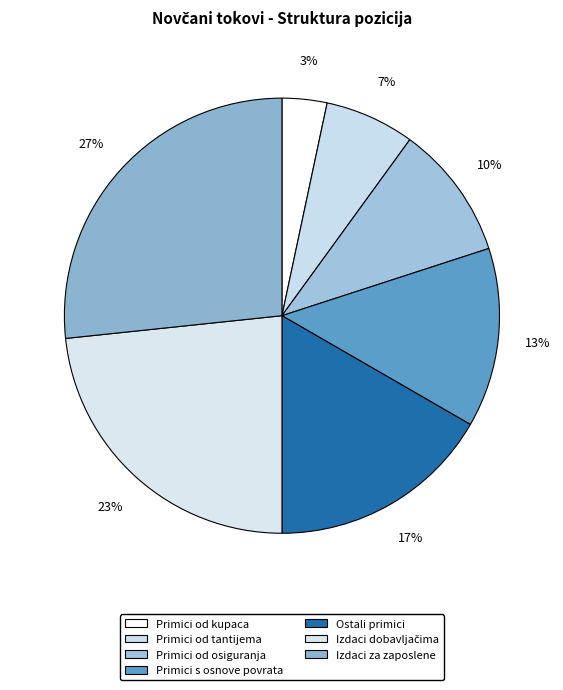

Which slice is the largest?

Izdaci za zaposlene